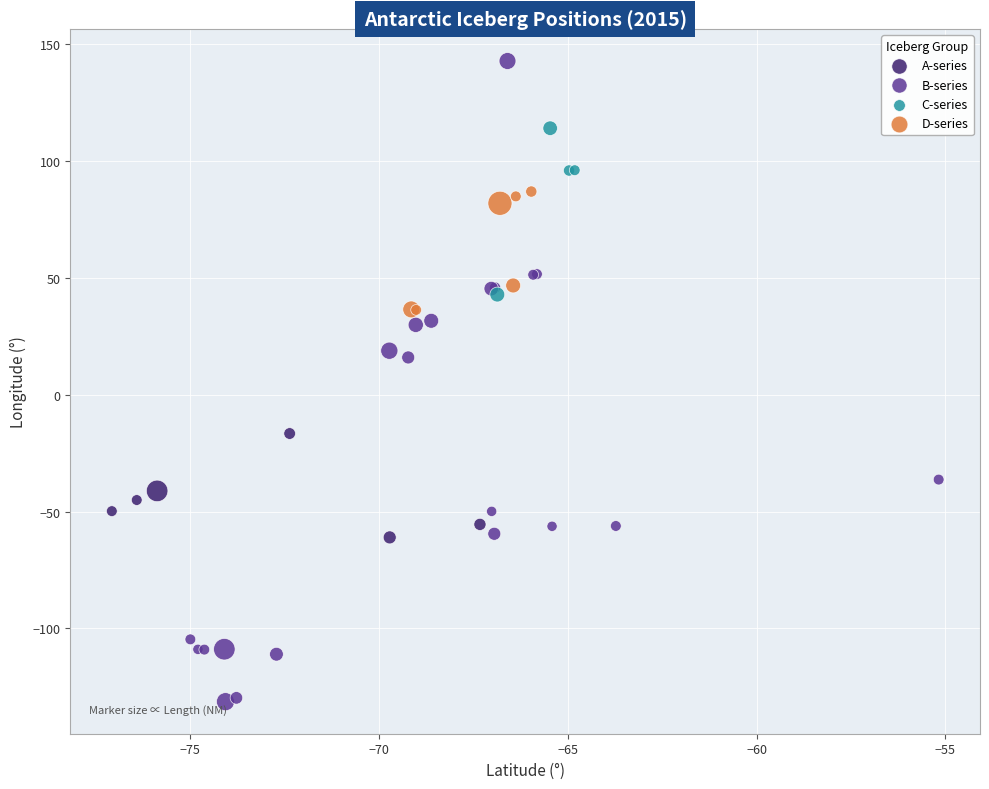

Which series has the largest Y range (max minus min)?

B-series